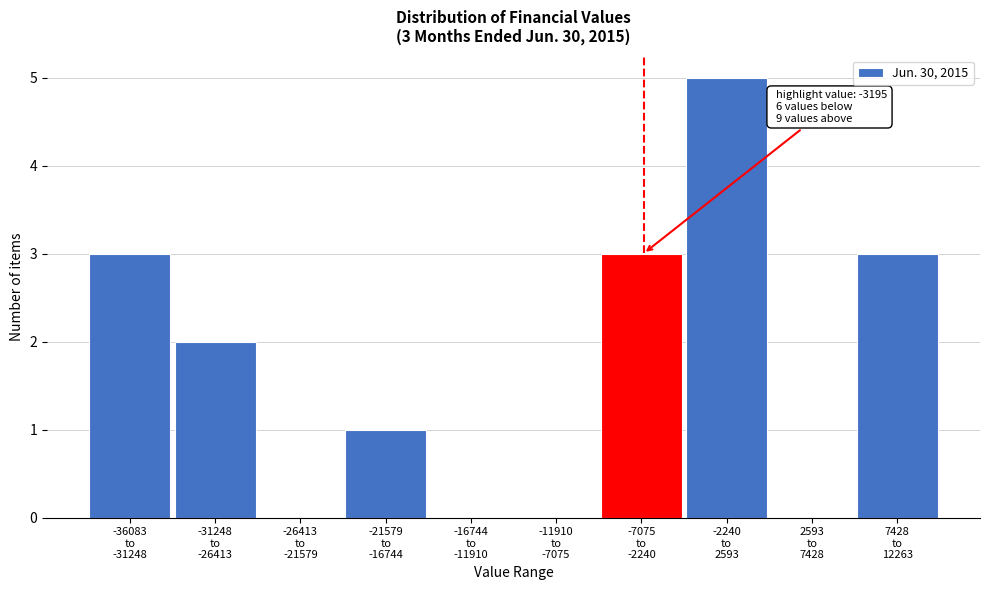

How many data points does each series have?

10